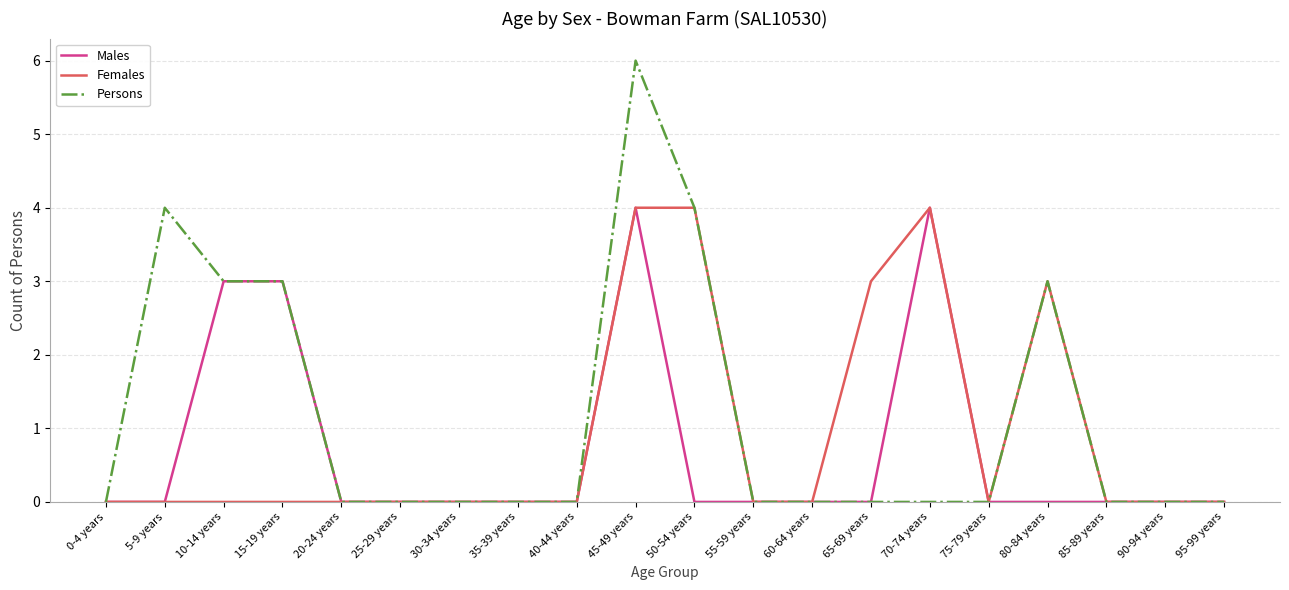

At which category is the sum across all series the highest?

45-49 years